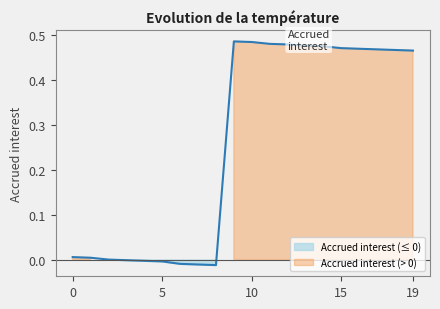

Count the number of data series in this chart.

1